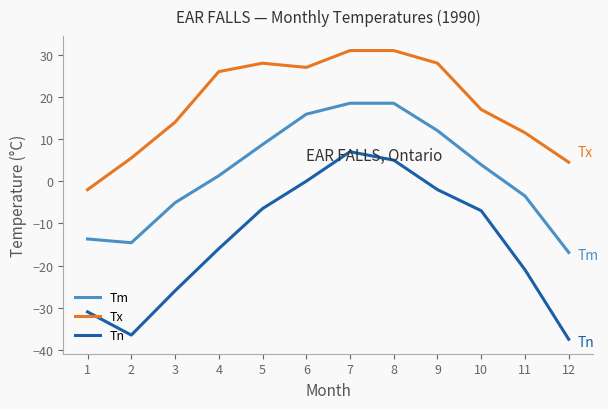

Which series has the largest total across all categories?

Tx